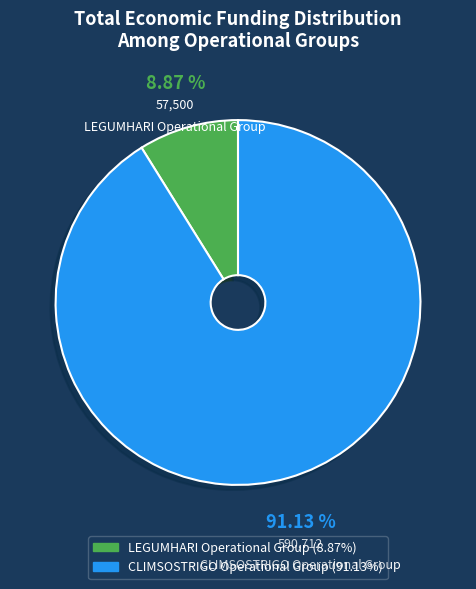

To the nearest percent, what percentage of the pie is LEGUMHARI Operational Group?

9%